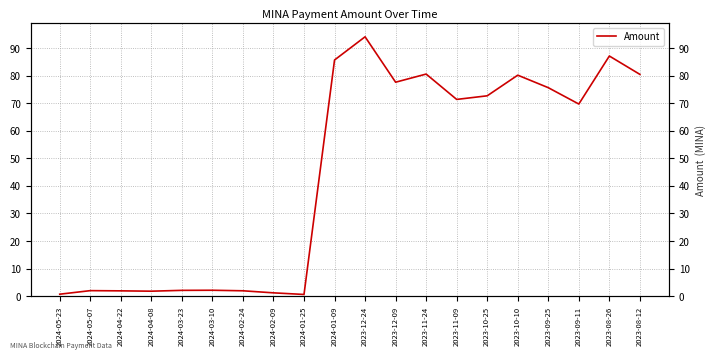

What is the sum of the values at 2023-08-26 and 2023-12-24?

181.1